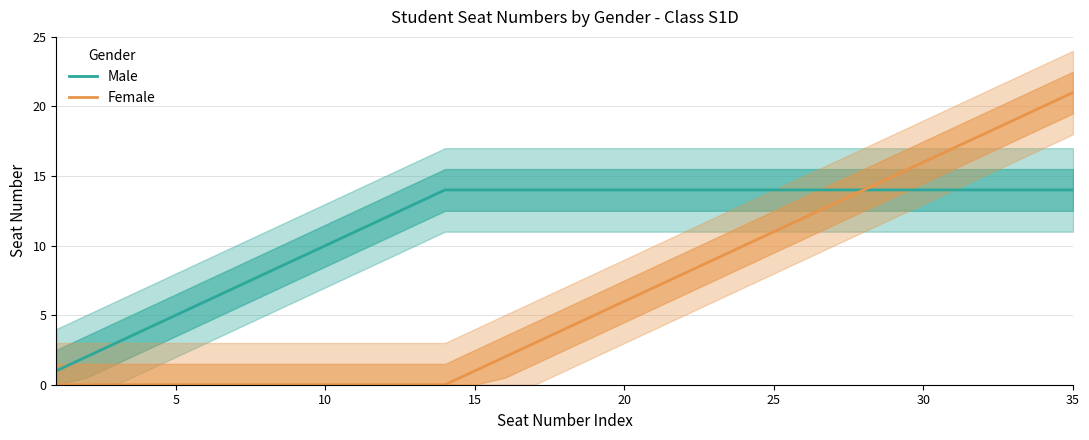

What is the value of the Female point at the 19th from the left?

5